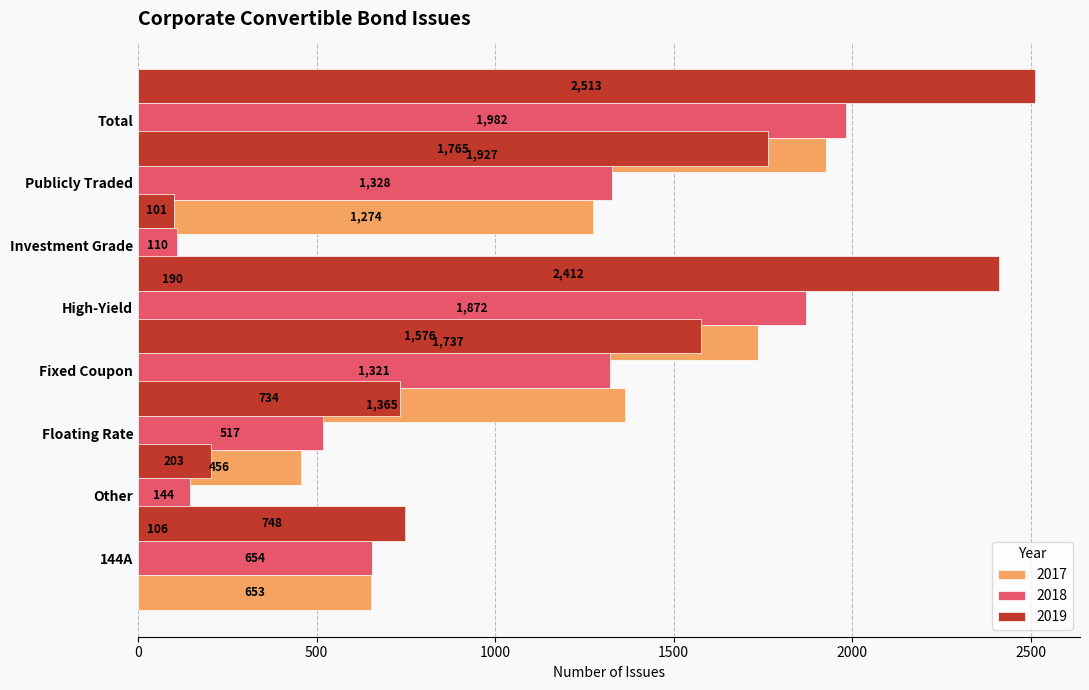

What value does the 2017 series have at High-Yield, to the nearest 100?

200